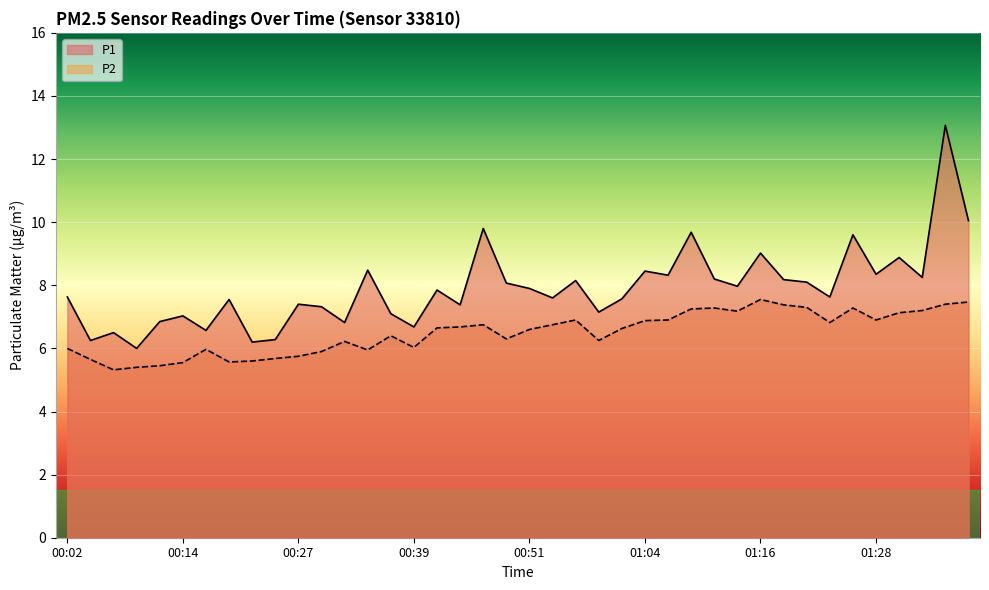

What is the average value of the P2 series?

6.5